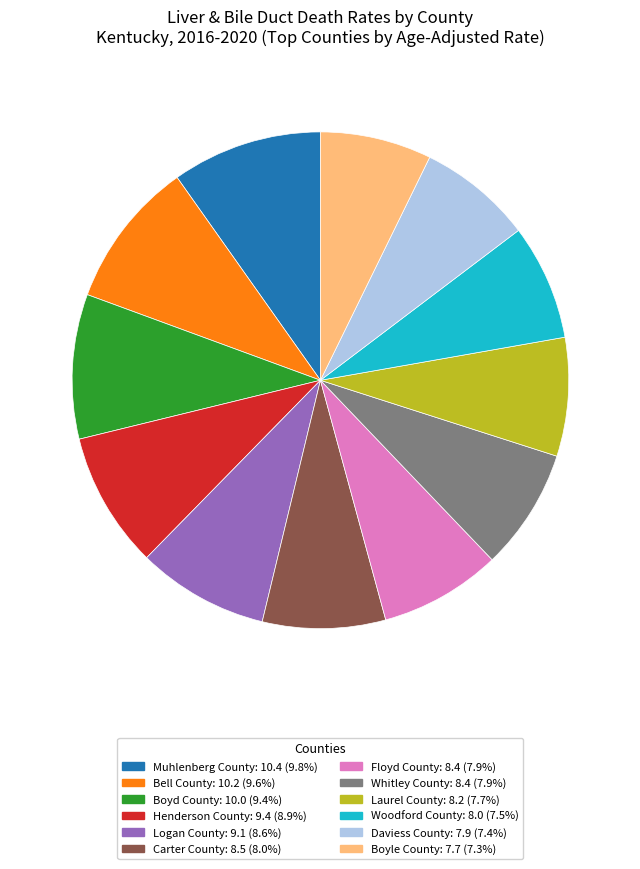

Approximately how many times larger is the value at Bell County compared to Henderson County?

1.1